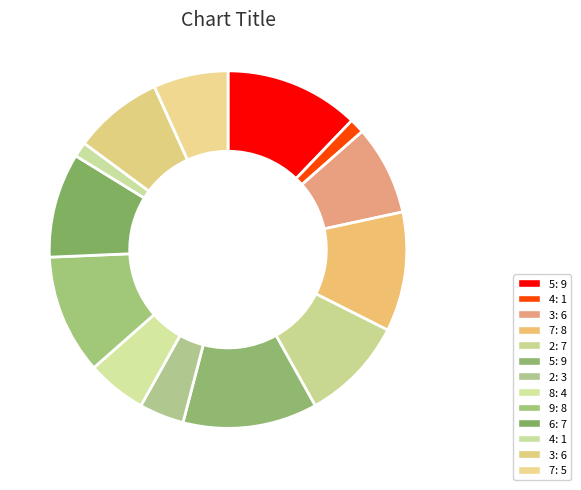

How many slices are in this pie chart?

13